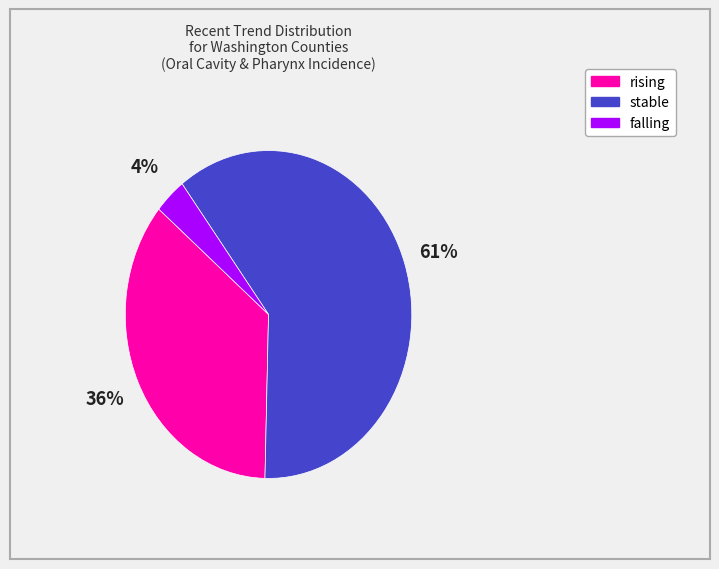

To the nearest percent, what is the combined percentage of stable and falling?

64%